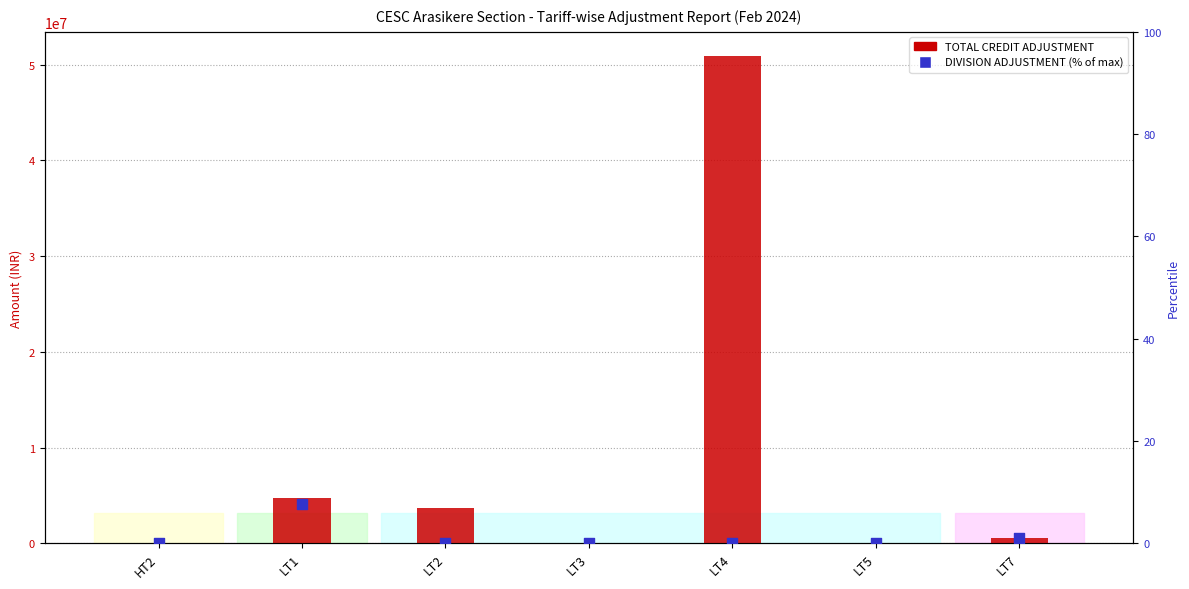

At how many categories does at least one series exceed 15516244?

1